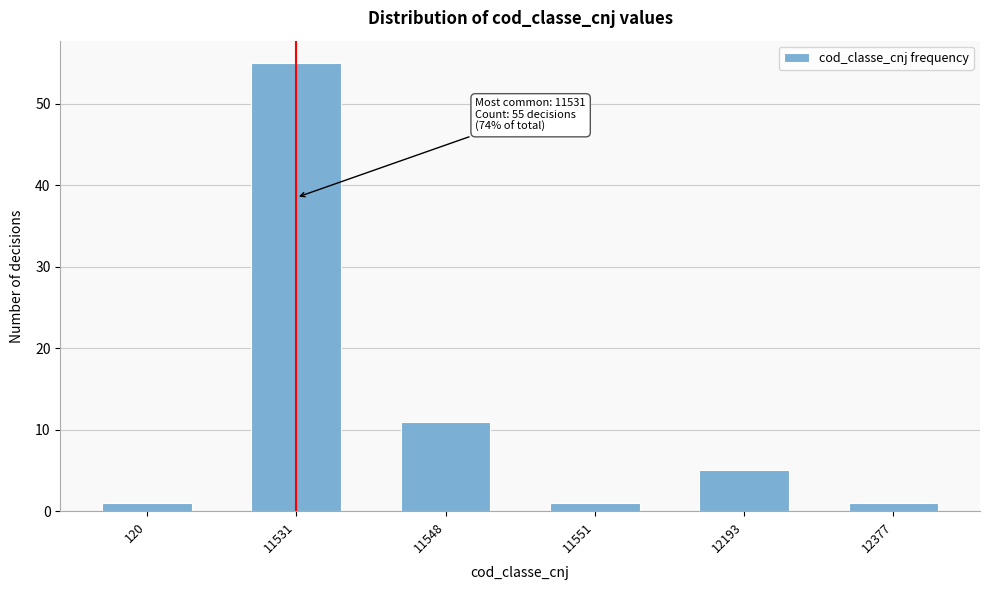

Reading left to right, extract all data points from this chart.

1	55	11	1	5	1